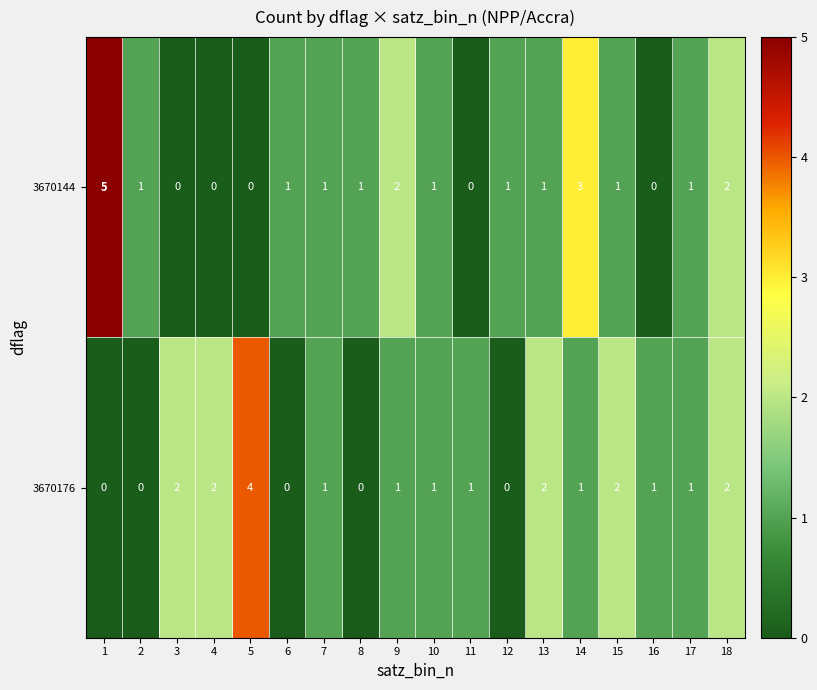

How many distinct data groups are displayed?

2